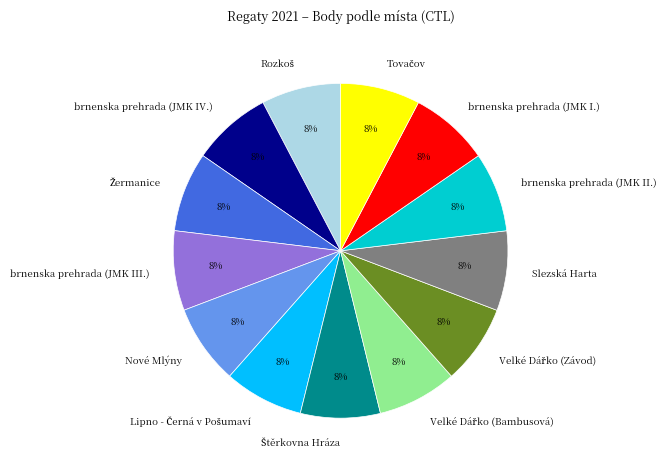

Does any single category account for the majority?

No